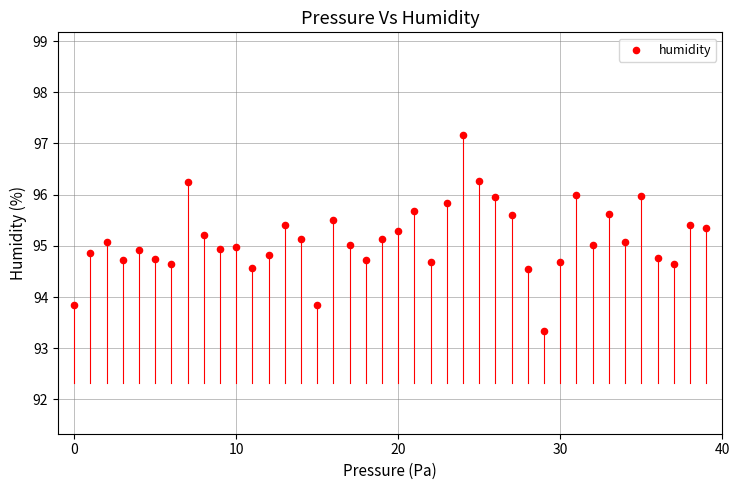

What is the range of Y values (max minus min)?

3.8